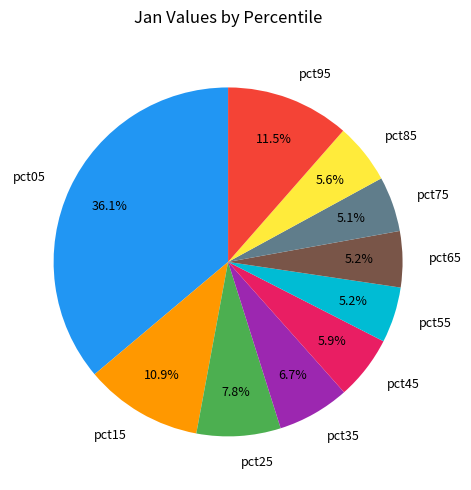

To the nearest percent, what percentage of the pie is pct35?

7%